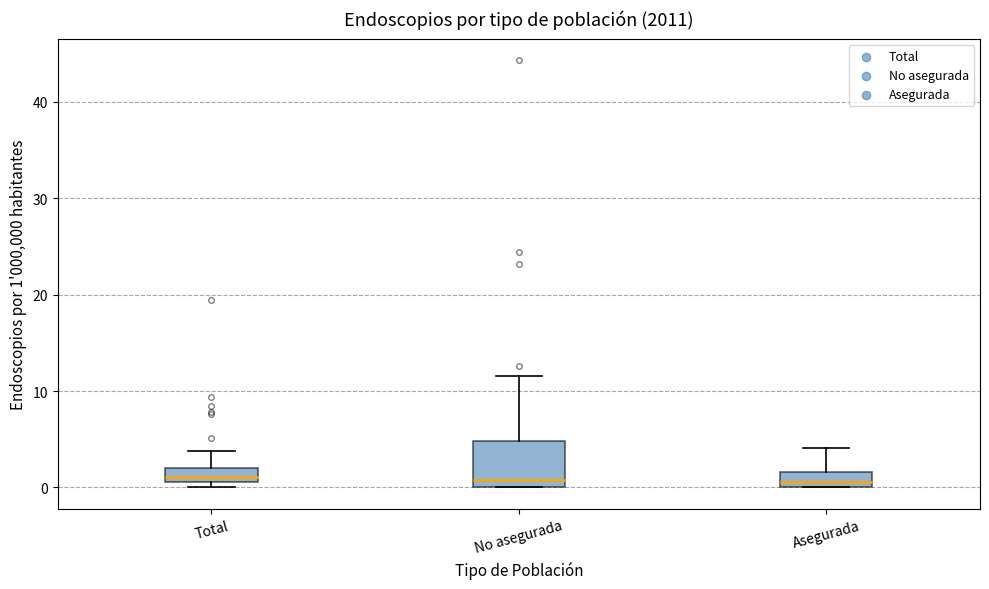

Which box is the tallest, from its lower edge to its upper edge?

No asegurada